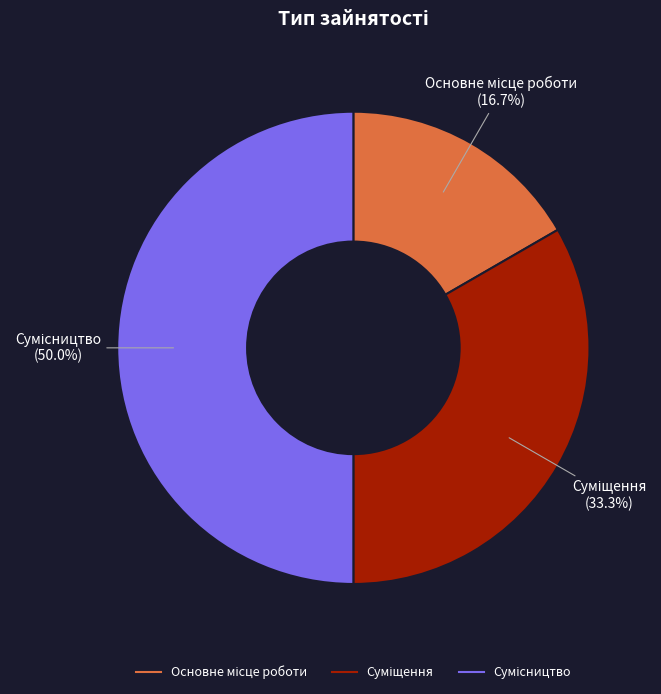

To the nearest percent, what is the difference between the largest and smallest slice percentages?

33%